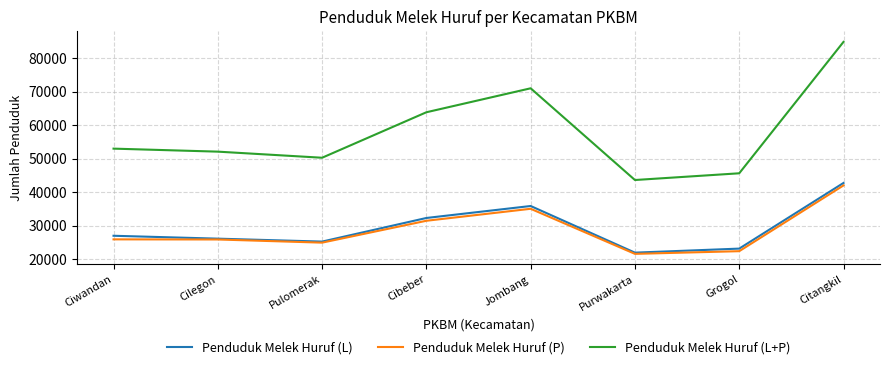

What is the maximum value for Penduduk Melek Huruf (P)?

42074